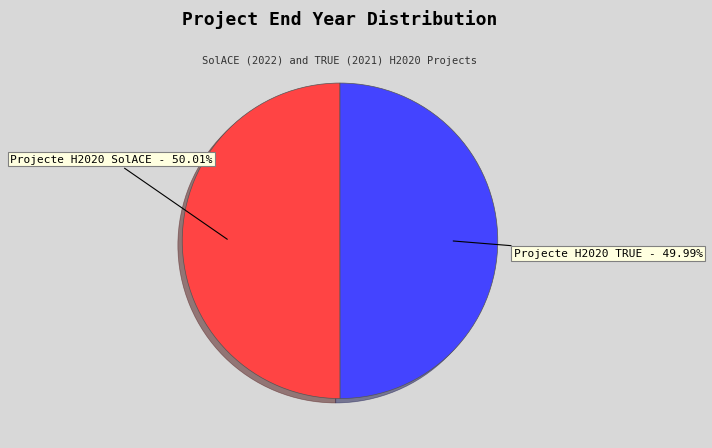

Approximately how many times larger is the value at Projecte H2020 SolACE compared to Projecte H2020 TRUE?

1.0